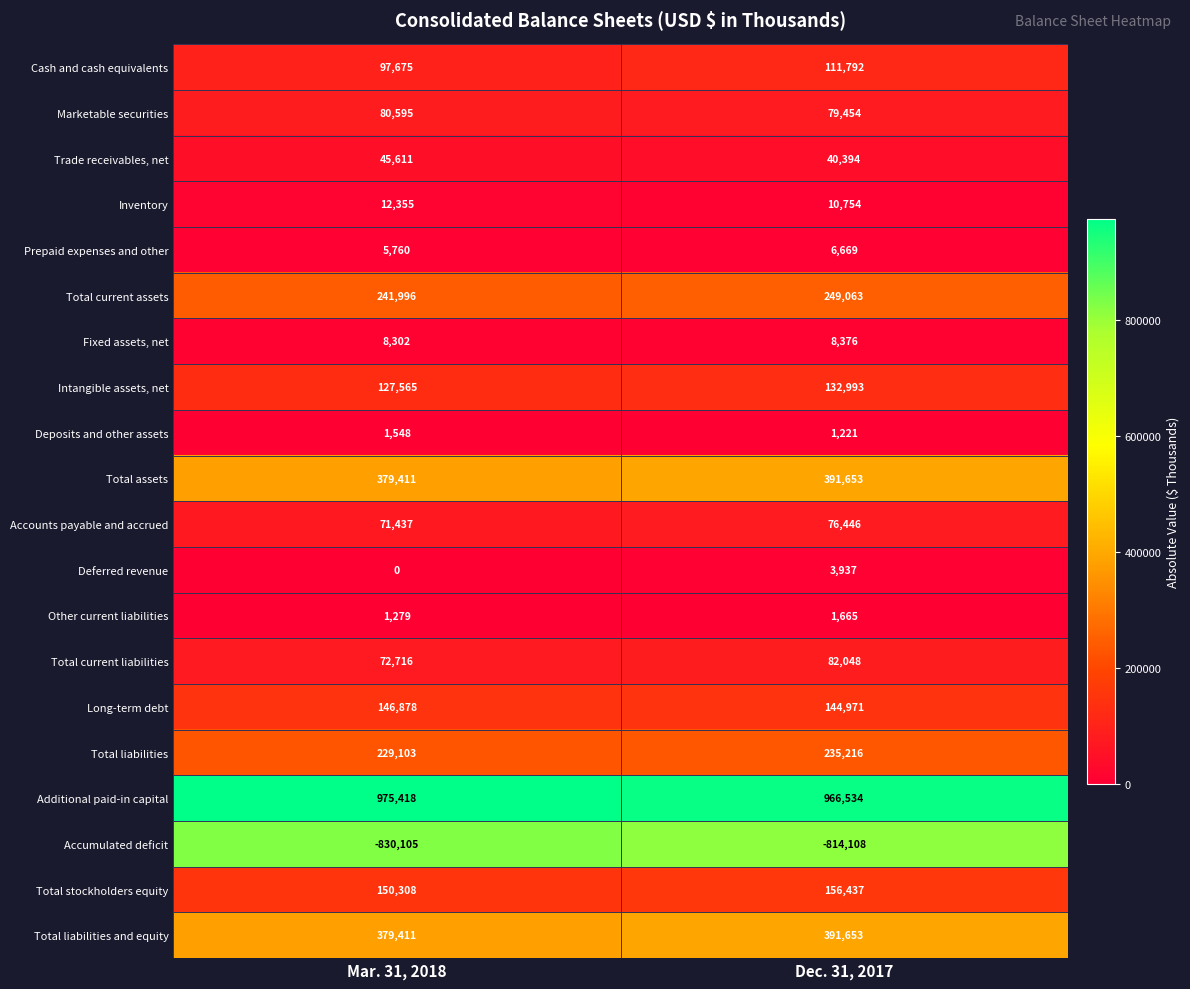

Is it true that Total current liabilities equals 82048 at Dec. 31, 2017?

True